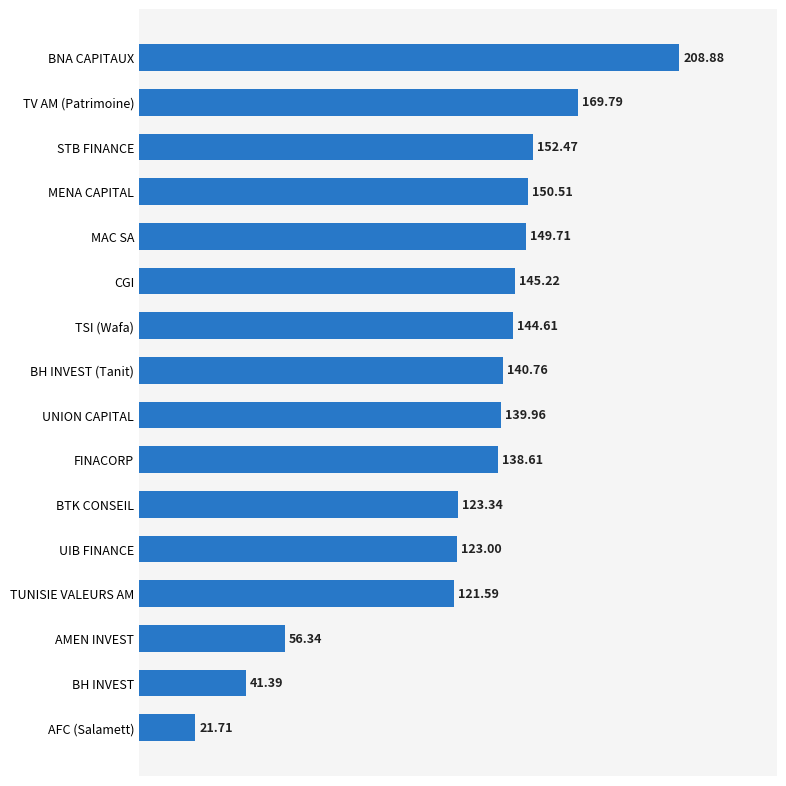

What is the label of the 14th bar from the top?

AMEN INVEST